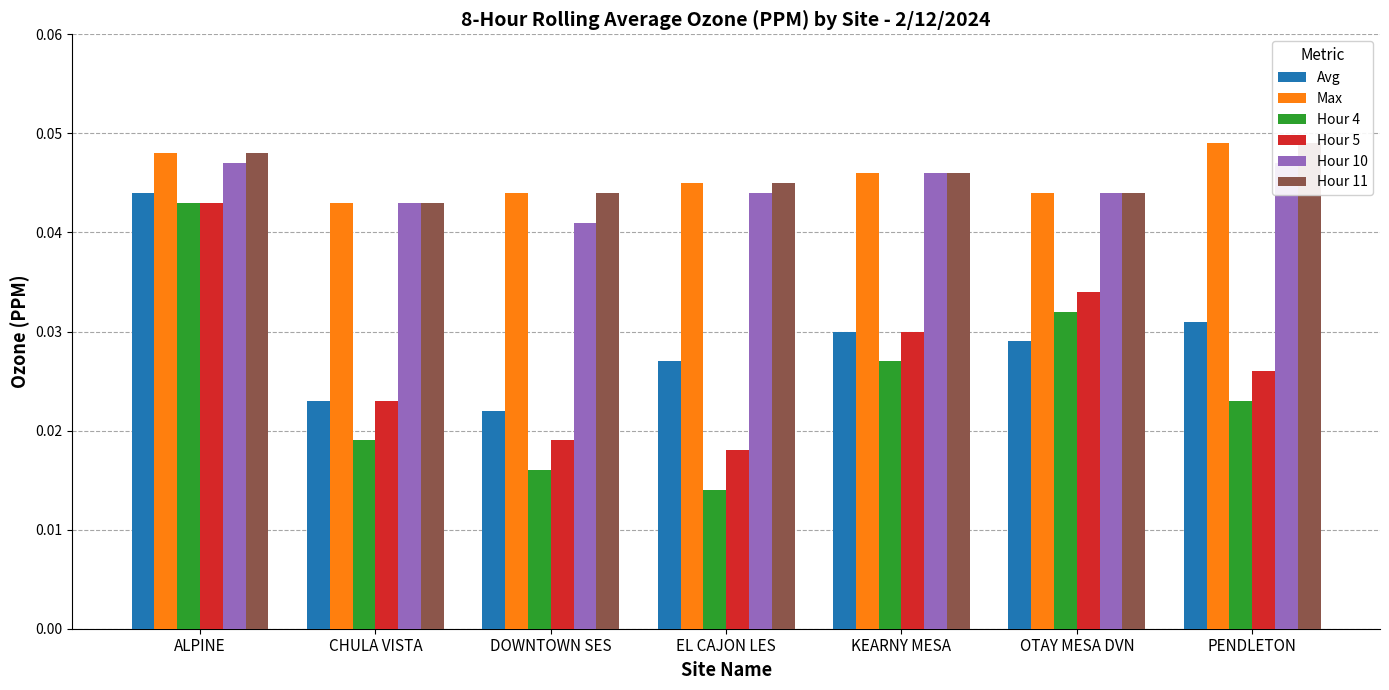

At which label is Hour 11 closest to 0?

CHULA VISTA